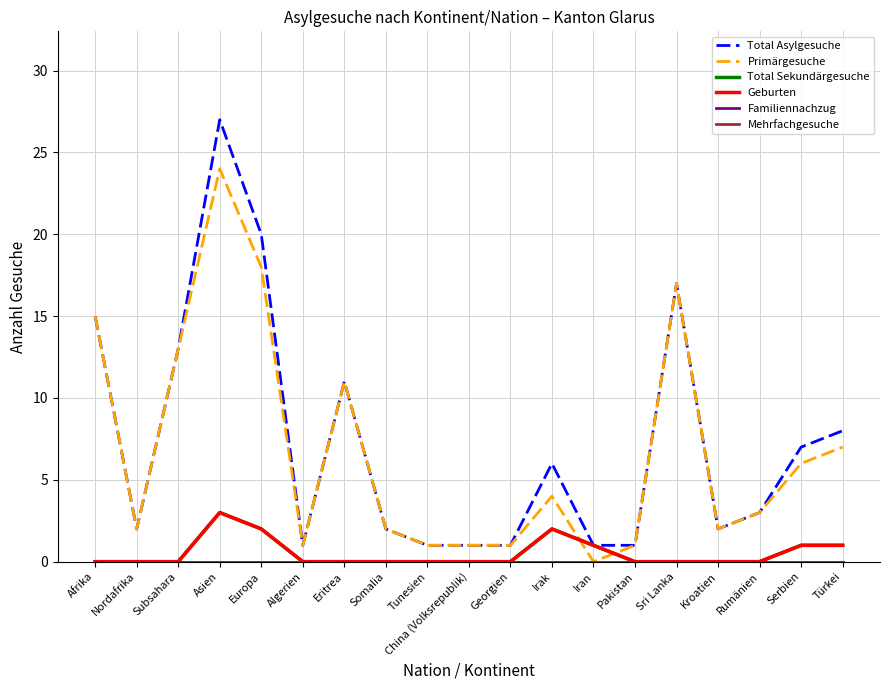

Is it true that Total Sekundärgesuche equals 1 at Türkei?

True